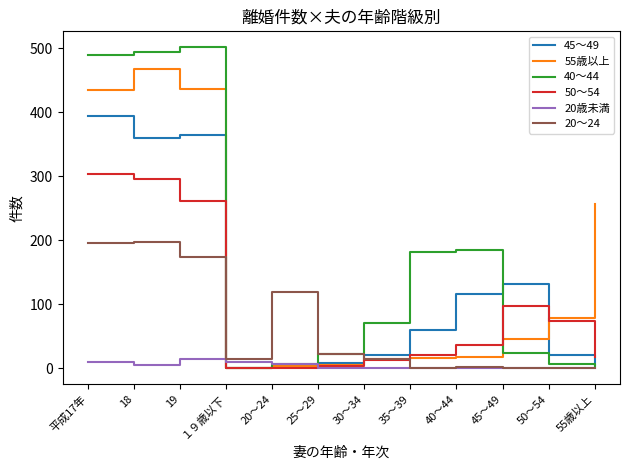

How many intersections are there between 45～49 and 20歳未満?

2